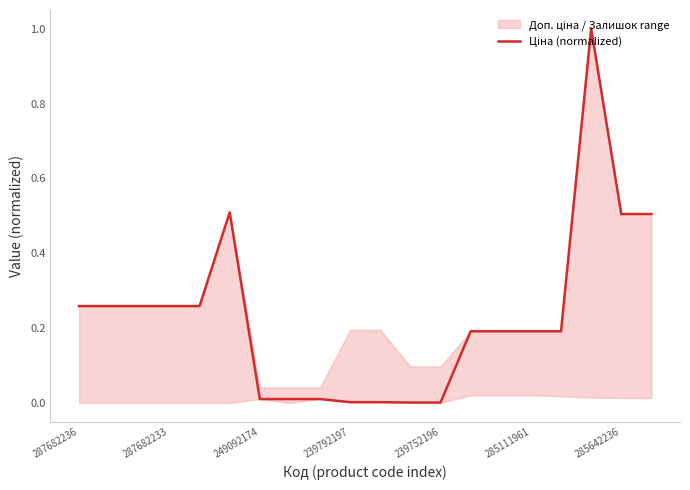

What is the maximum value shown in the chart?

1.0